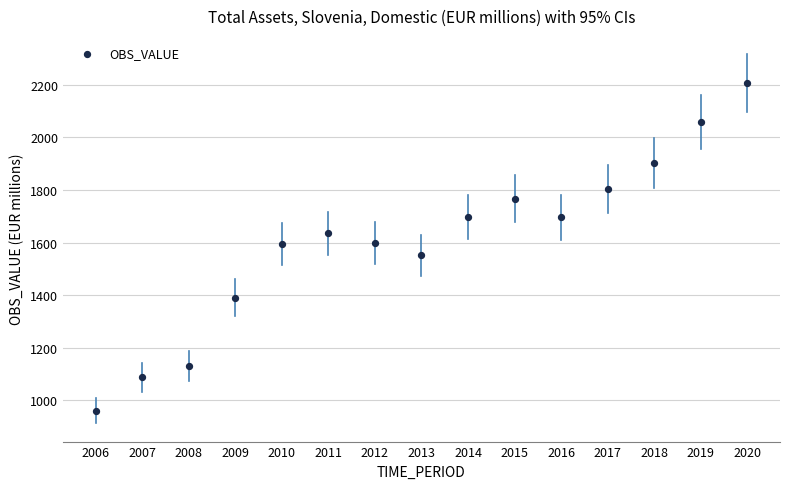

What is the range of Y values (max minus min)?

1245.2